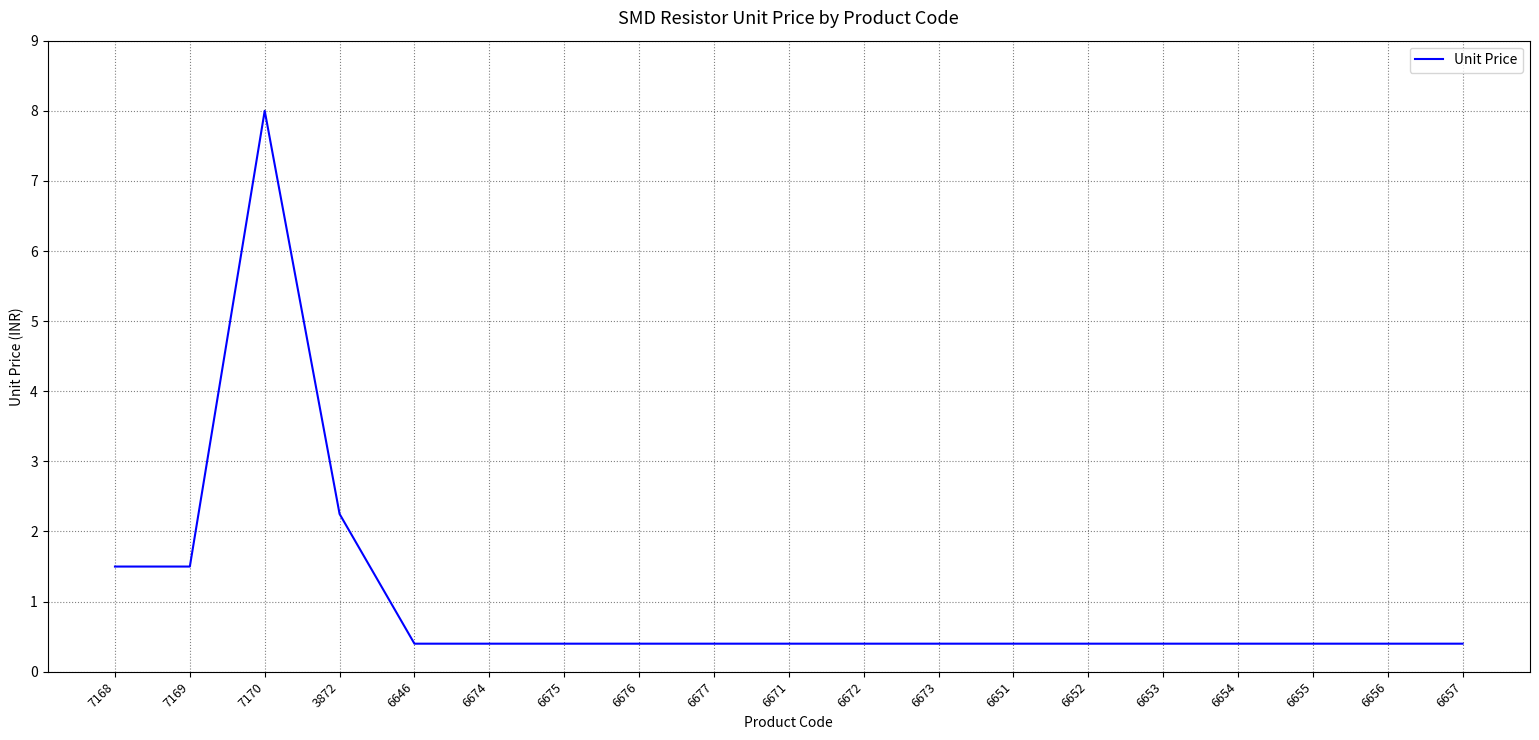

What value does the data have at 6673?

0.4